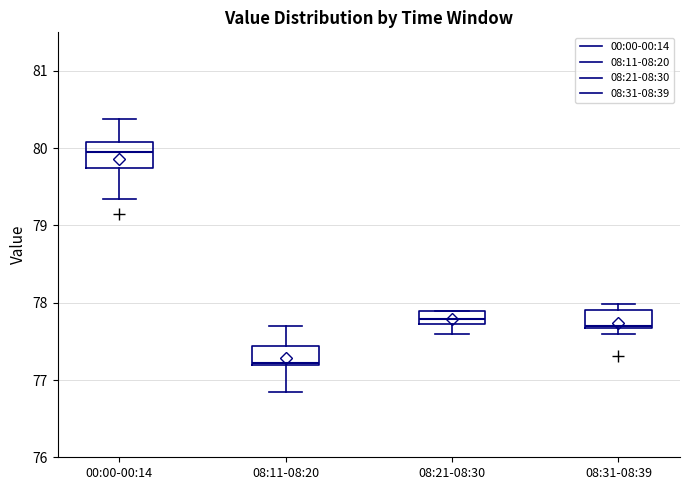

Reading left to right, read every box against the y-axis: the position of its median line, the range the box covers, and the ends of its whiskers. The values are not printed on the chart, so give them approximately, as read against the axis.

00:00-00:14: median 80.0, box 79.7 to 80.1, whiskers 79.3 to 80.4
08:11-08:20: median 77.2, box 77.2 to 77.4, whiskers 76.8 to 77.7
08:21-08:30: median 77.8, box 77.7 to 77.9, whiskers 77.6 to 77.9
08:31-08:39: median 77.7, box 77.7 to 77.9, whiskers 77.6 to 78.0